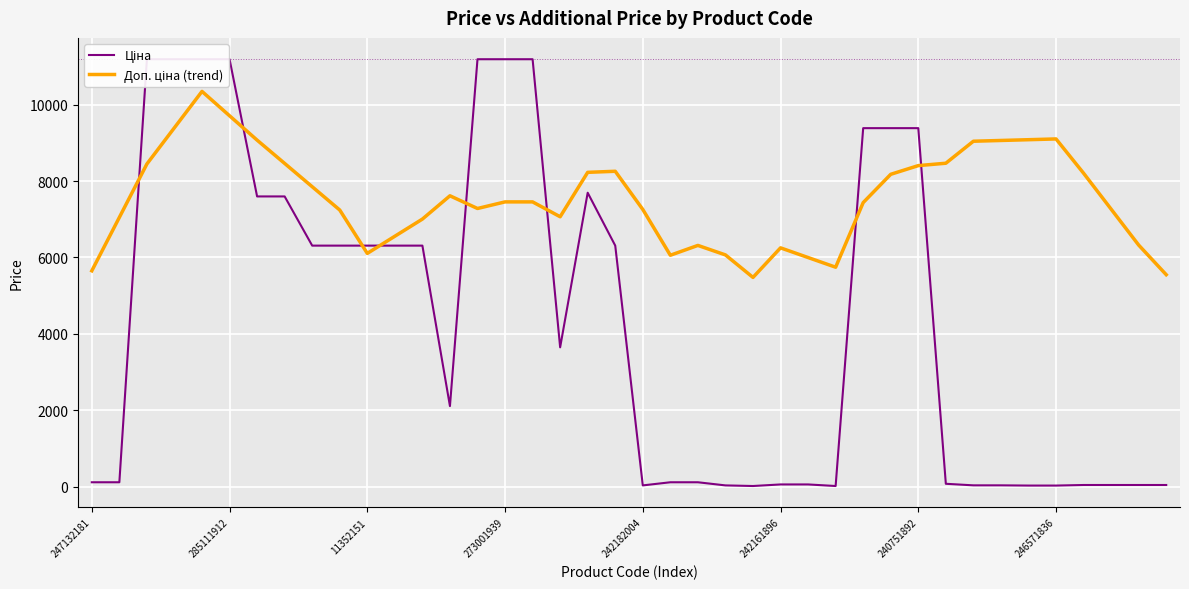

Is the value of Доп. ціна (trend) at 16 greater than the value of Ціна at 24?

Yes